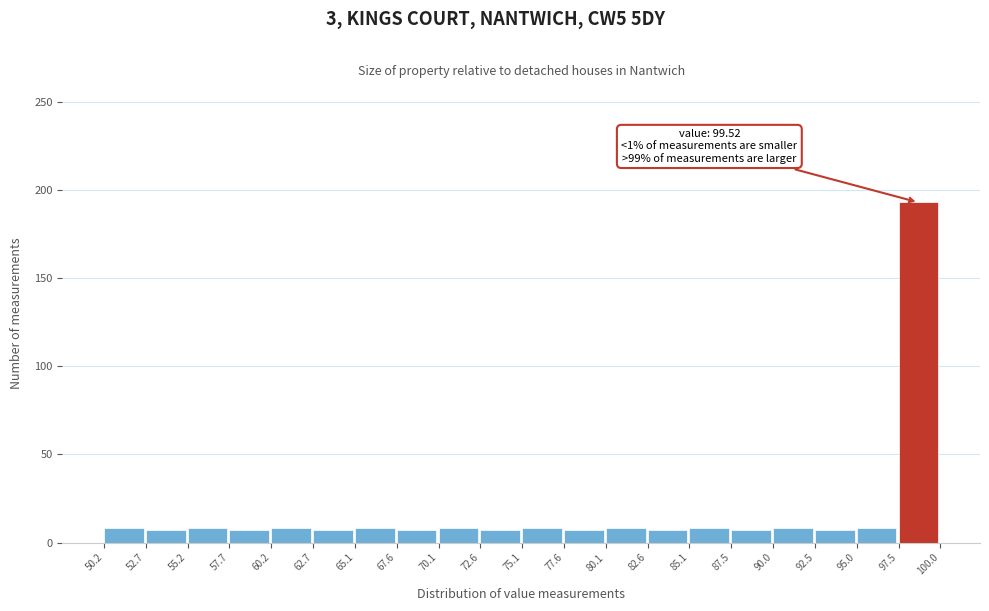

Which range on the x-axis has the tallest bar?

97.5 to 100.0